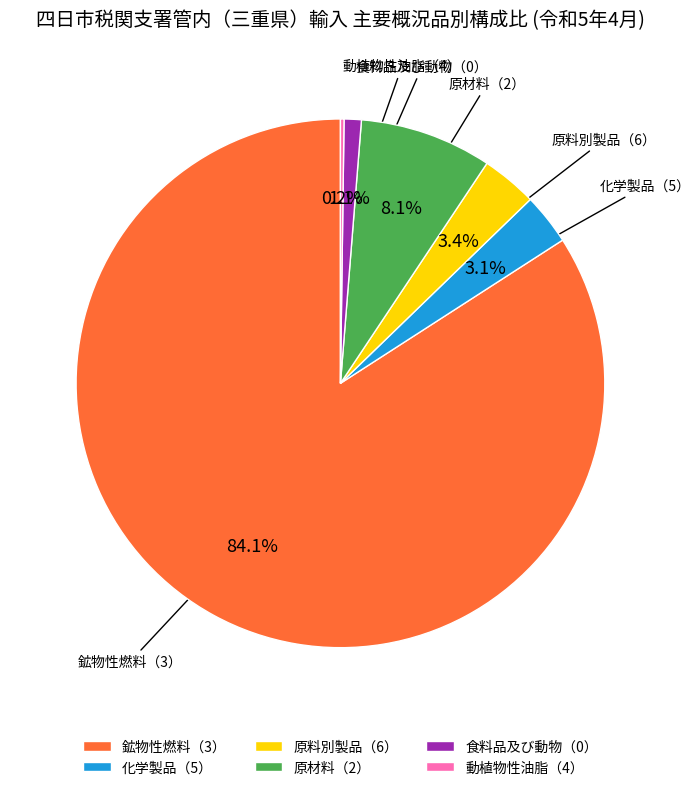

To the nearest percent, what is the difference between the largest and smallest slice percentages?

84%